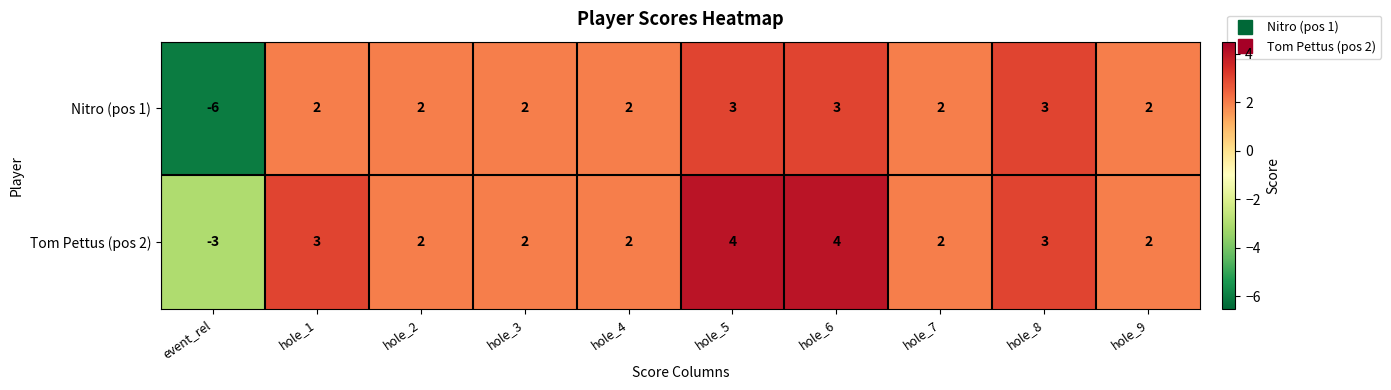

How many positive values does the Tom Pettus (pos 2) series have?

9